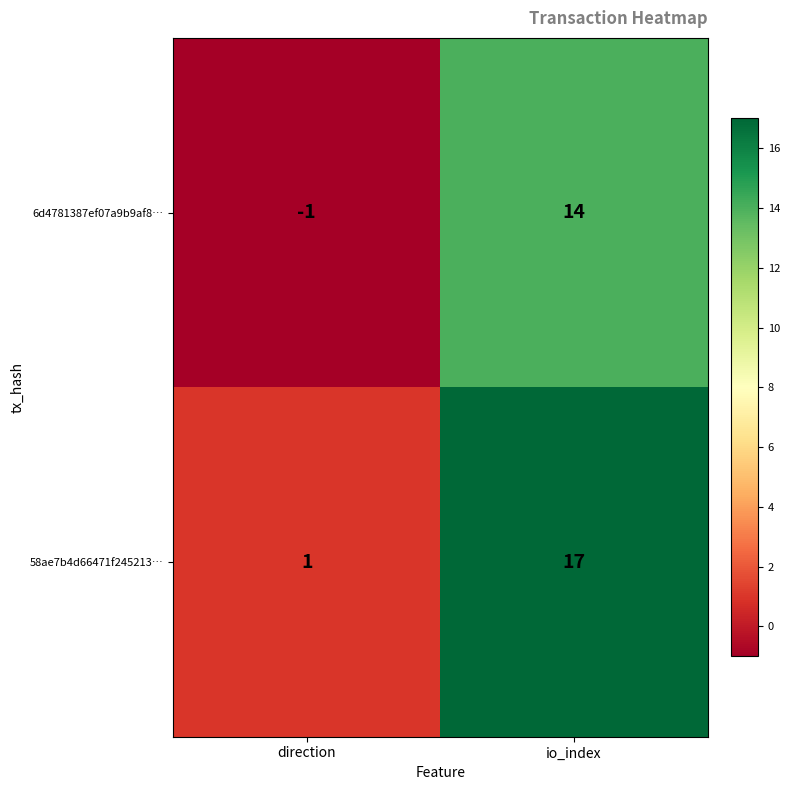

Which label corresponds to the largest value in the chart?

io_index